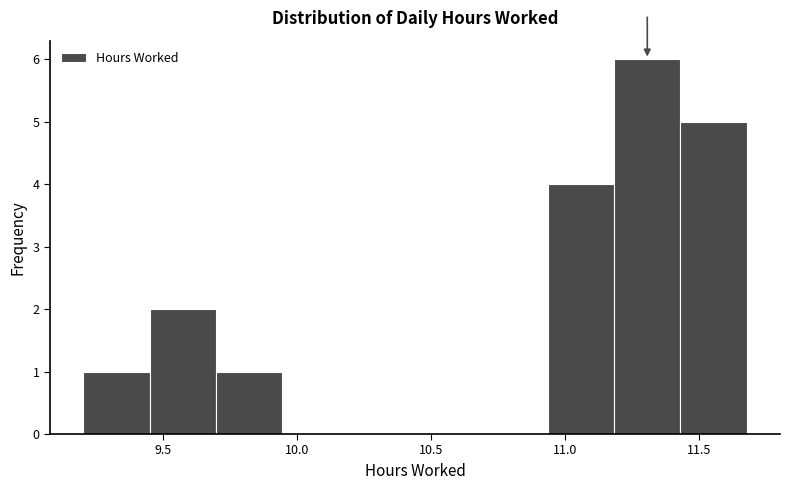

Reading left to right, list every bar in this chart as the range it spans on the x-axis followed by its height. Neither the bar edges nor the heights are printed on the chart, so give them approximately, as read against the axes.

9.20 to 9.45: 1
9.45 to 9.70: 2
9.70 to 9.95: 1
9.95 to 10.20: 0
10.20 to 10.45: 0
10.45 to 10.70: 0
10.70 to 10.95: 0
10.95 to 11.20: 4
11.20 to 11.45: 6
11.45 to 11.70: 5